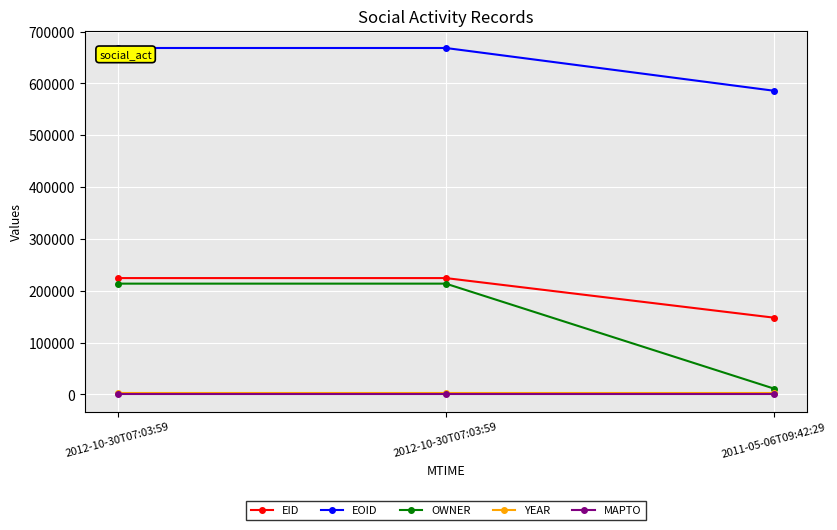

What is the difference between the second highest and minimum values in the OWNER series?

202595